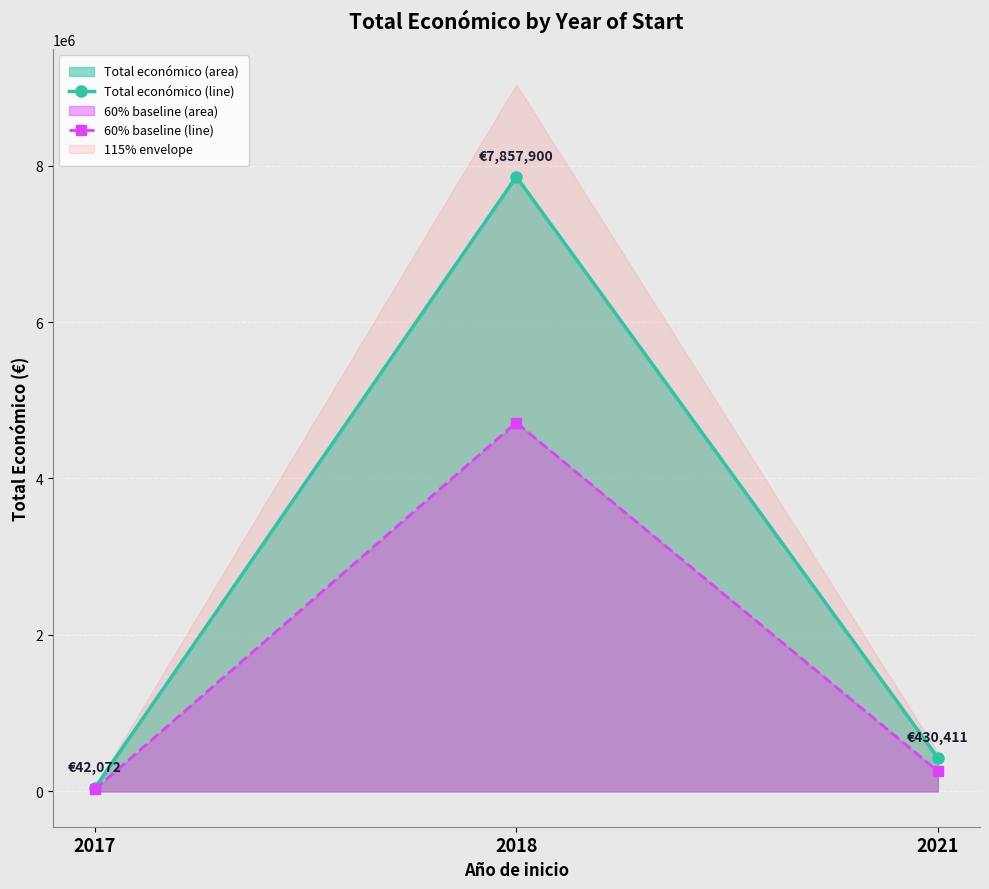

What is the value of the 60% baseline (line) point at the 2nd from the left?

4714740.0